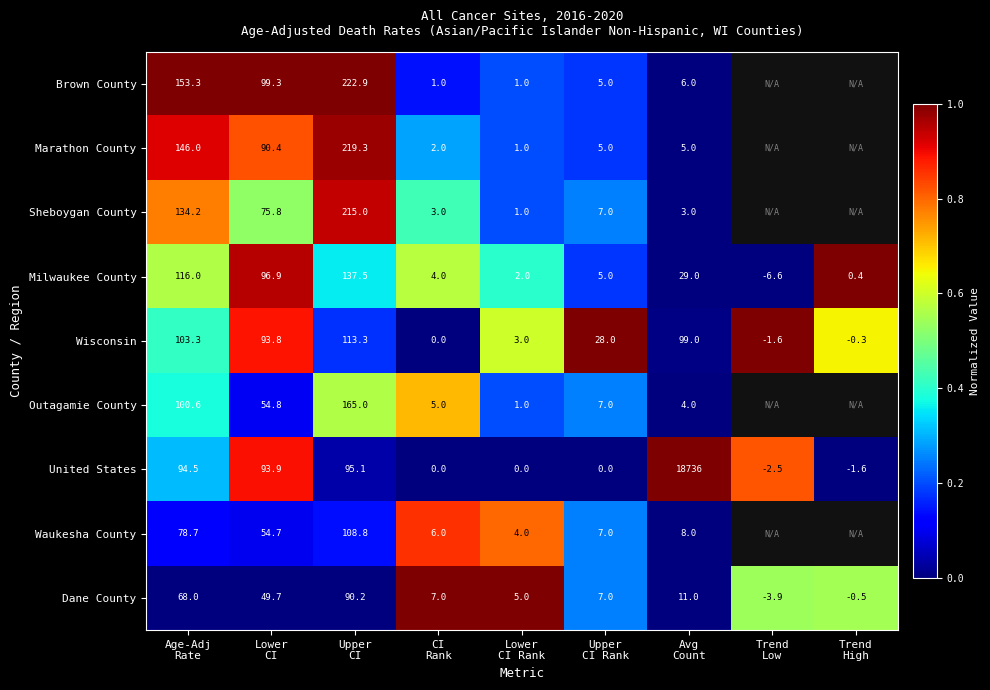

What is the lowest value of the Dane County series?

-3.9